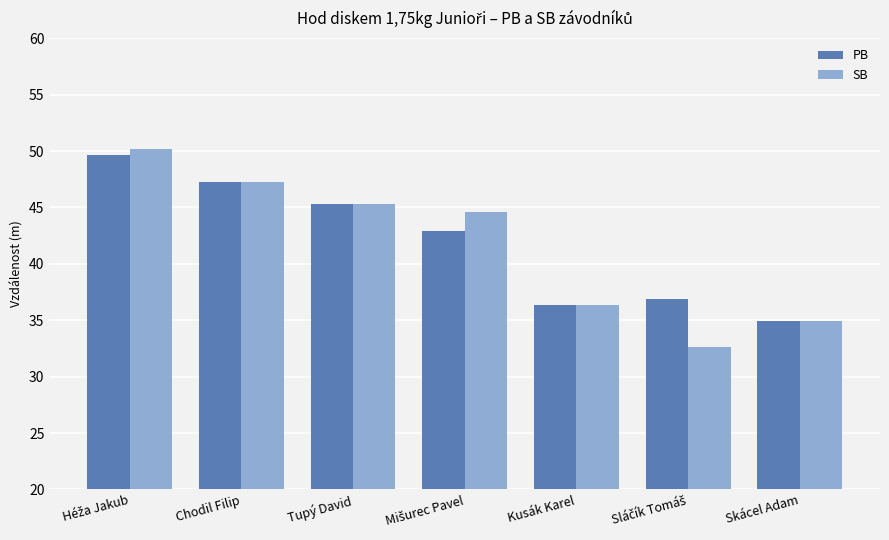

What is the total value across all series at Kusák Karel?

72.8